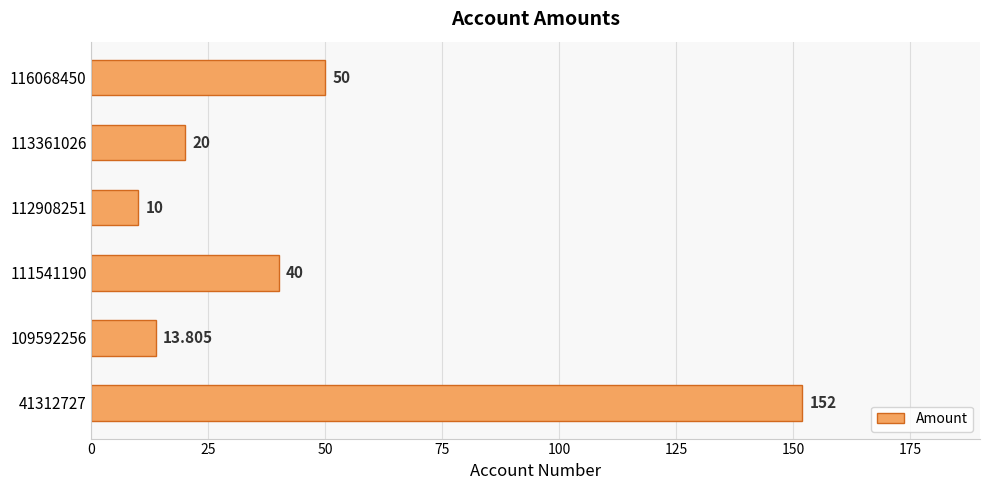

How many categories are shown in the chart?

6